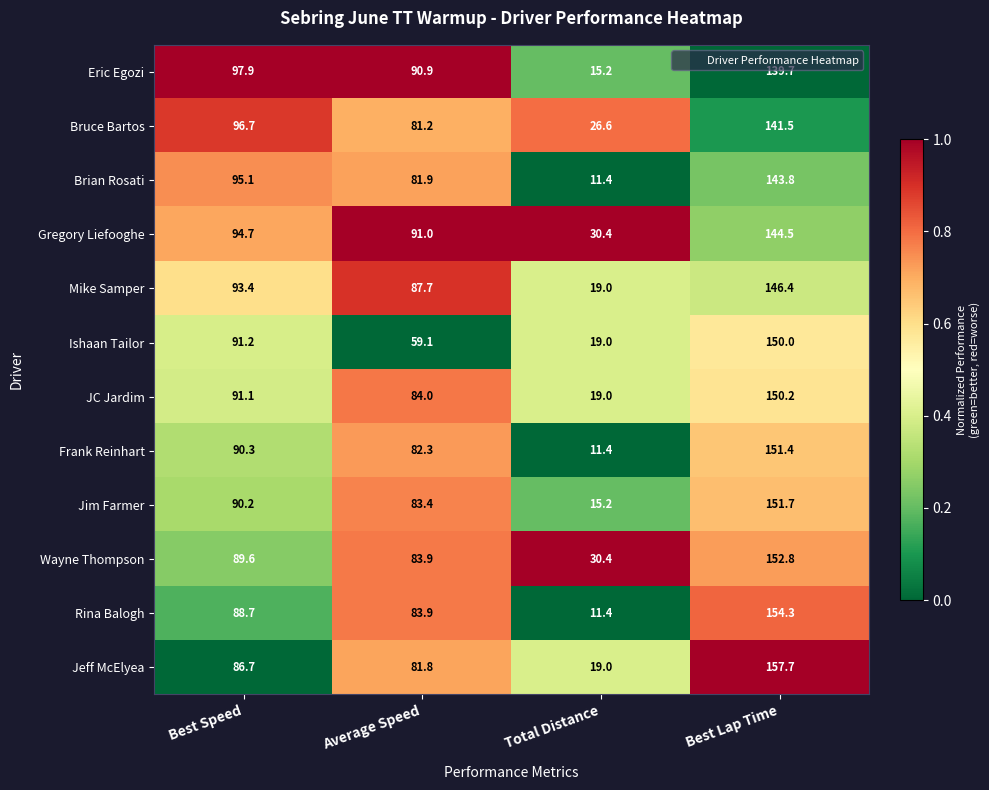

Where does the Jeff McElyea series first go above 86?

Best Speed